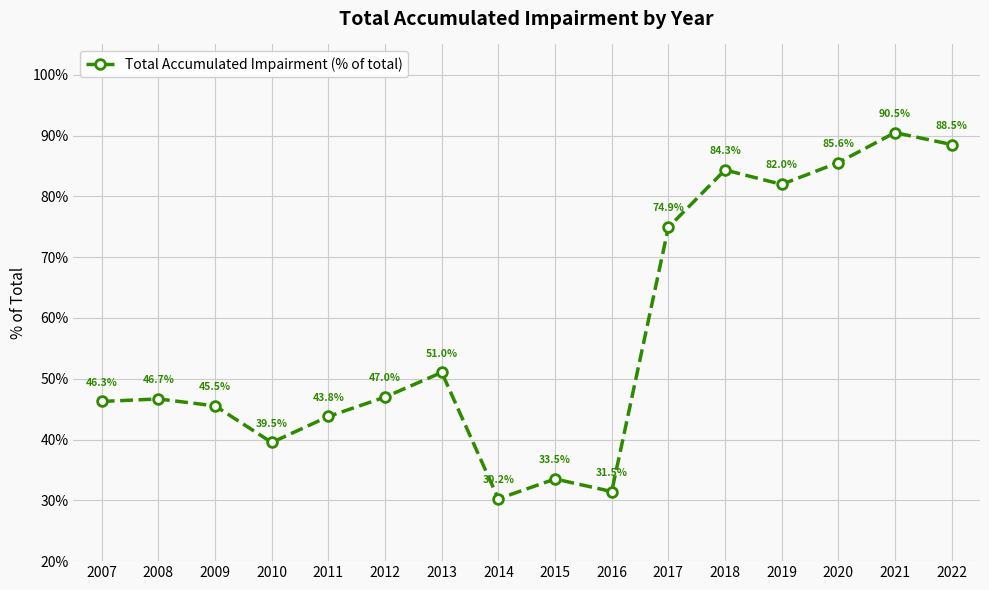

Where is the first local maximum?

2008